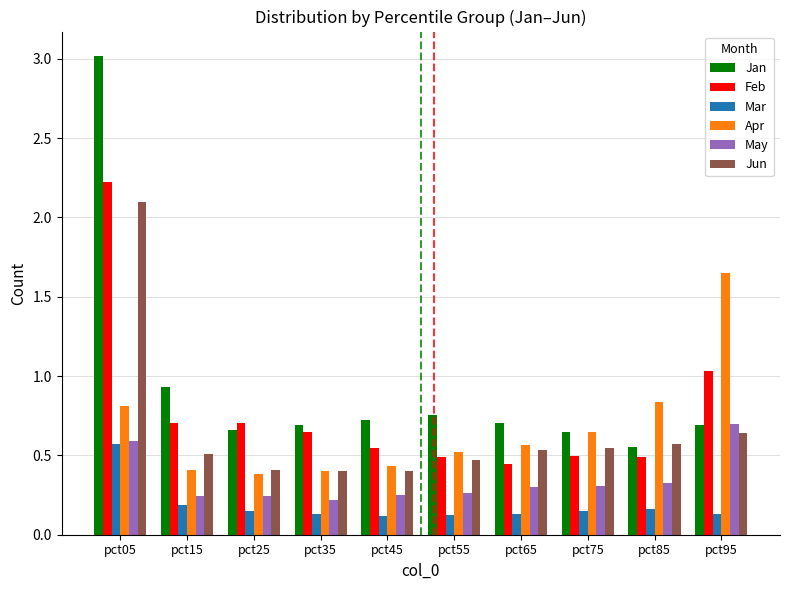

Count the Apr values in the range 0 to 1.

9